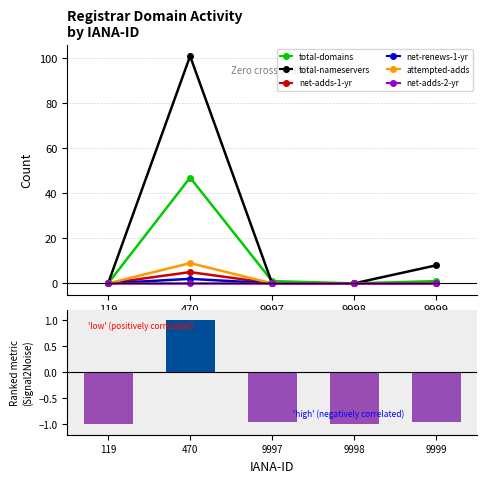

What is the sum of the total-nameservers values at 470 and 9999?

109